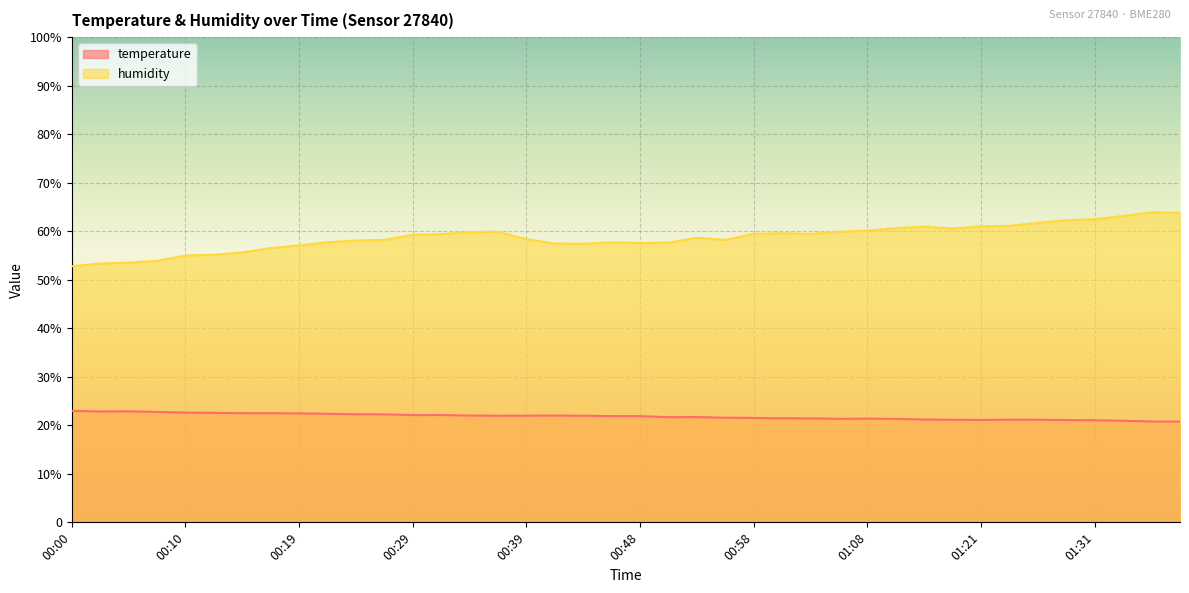

List the series in order of their peak value, lowest first.

temperature, humidity